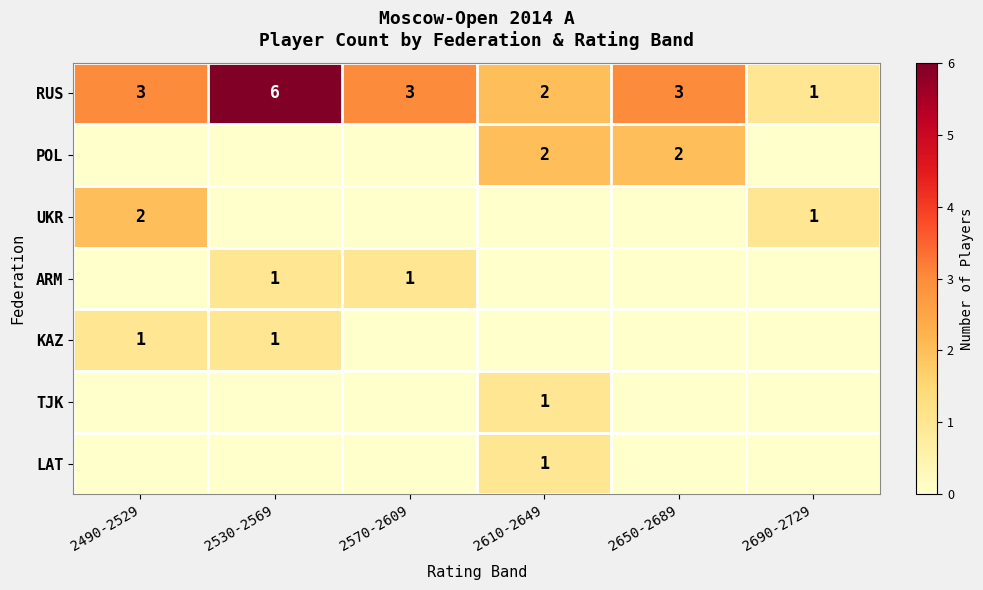

Is it true that RUS equals 1 at 2570-2609?

False